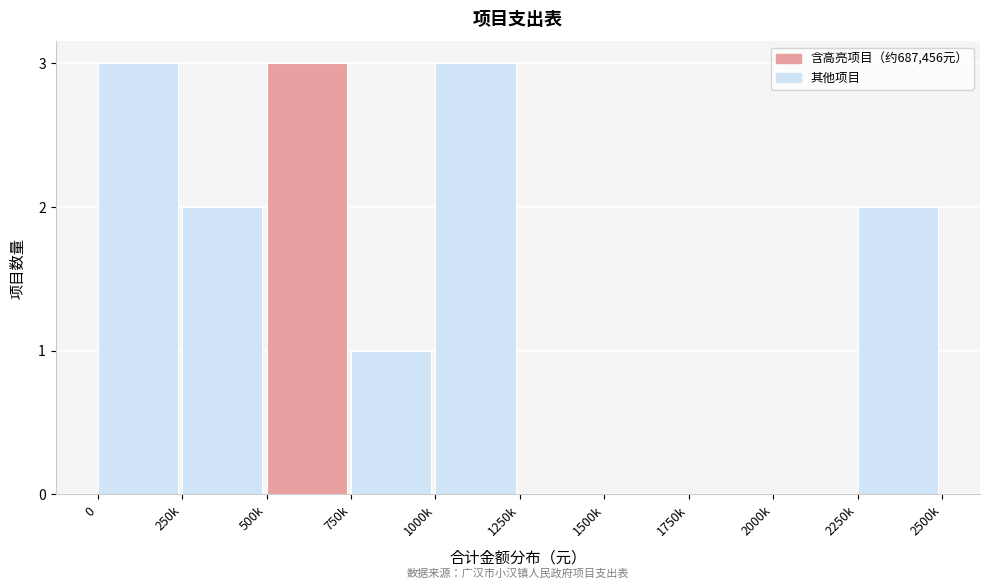

Reading left to right, what are all the values shown in this chart?

0=3	250k=2	500k=3	750k=1	1000k=3	1250k=0	1500k=0	1750k=0	2000k=0	2250k=2